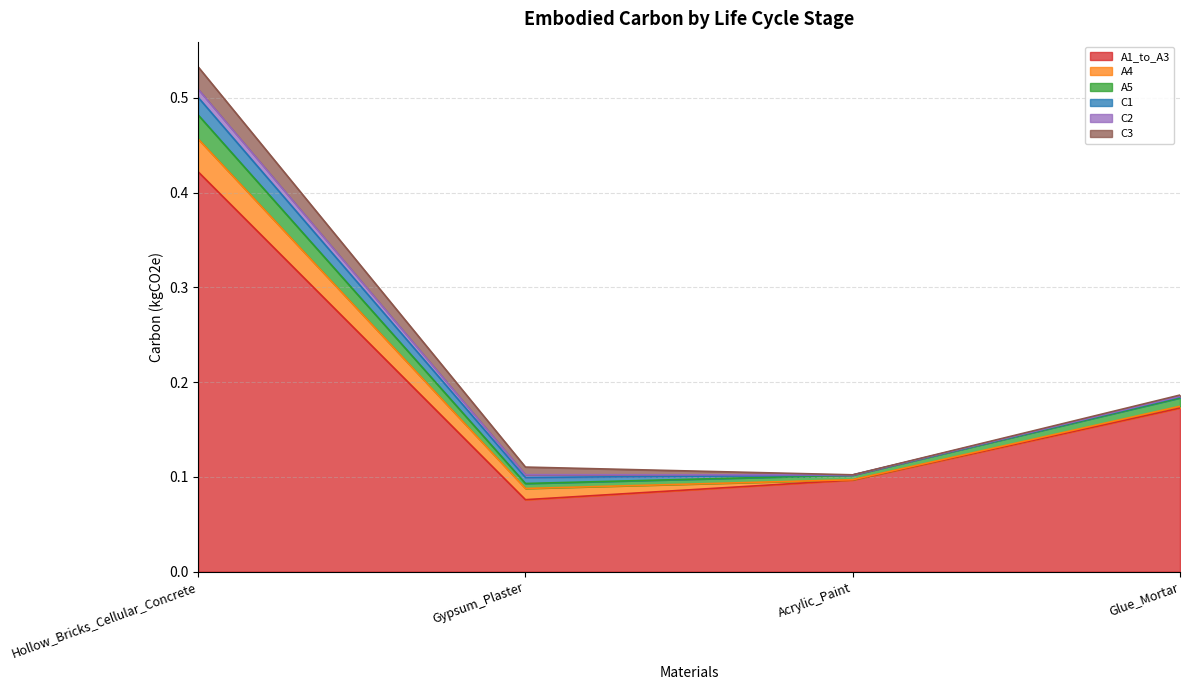

Count the number of data series in this chart.

6